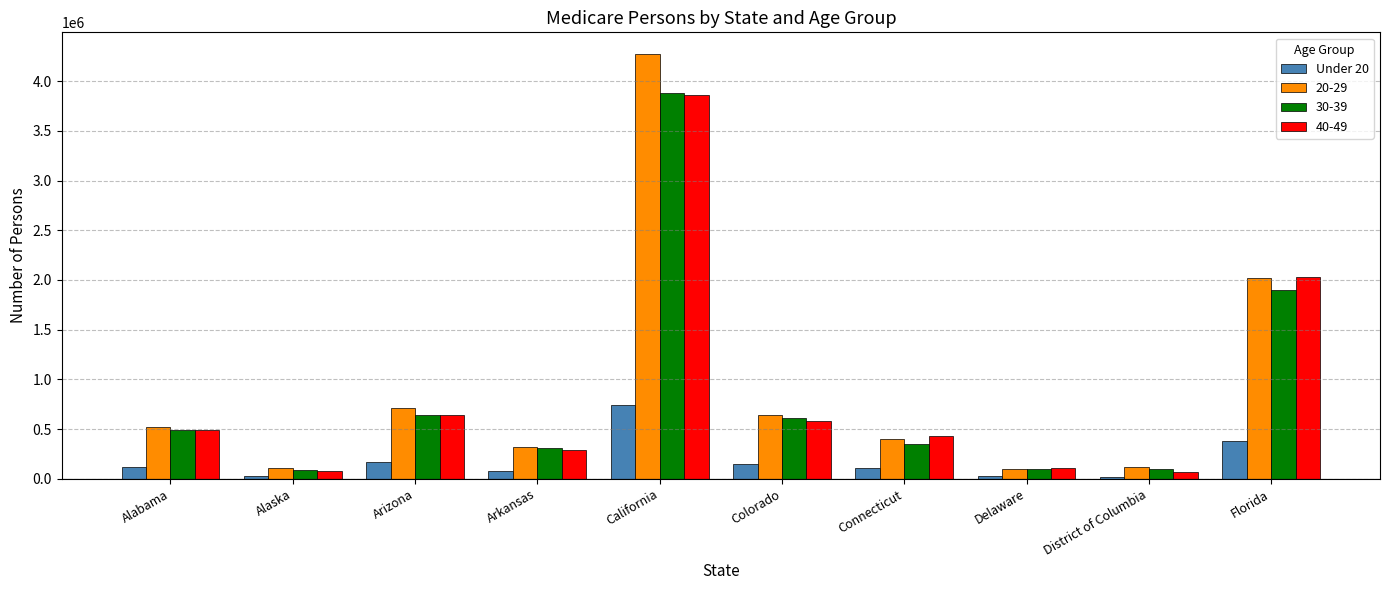

The 20-29 series shows 171719 at Alabama. True or false?

False